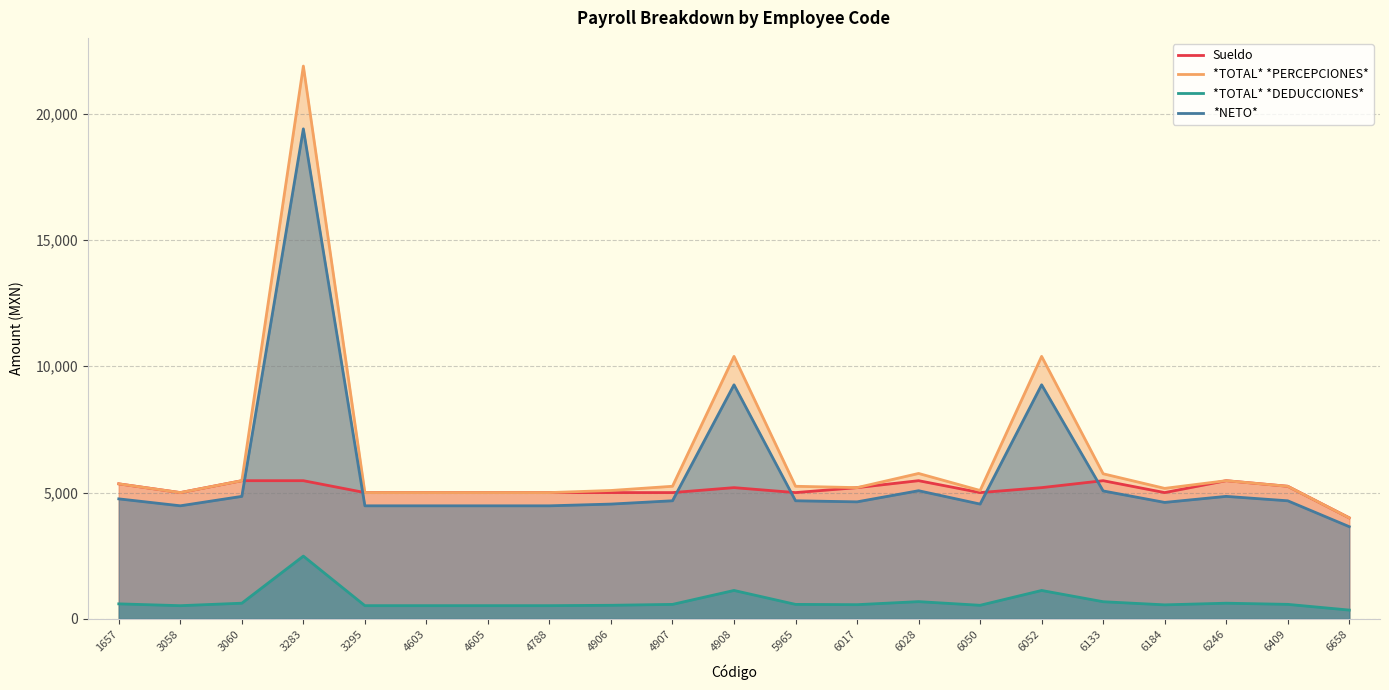

What is the lowest value of the *TOTAL* *DEDUCCIONES* series?

349.1